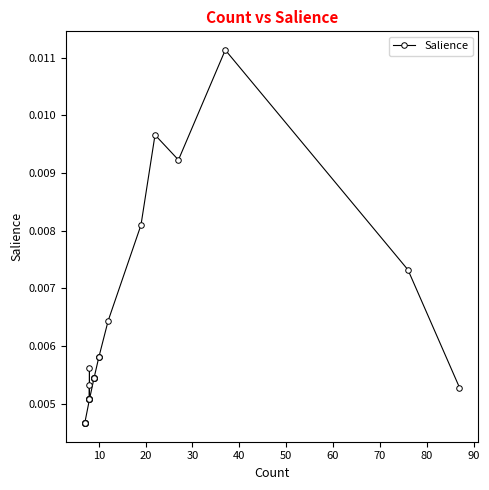

What is the label of the 31st point from the left?

30